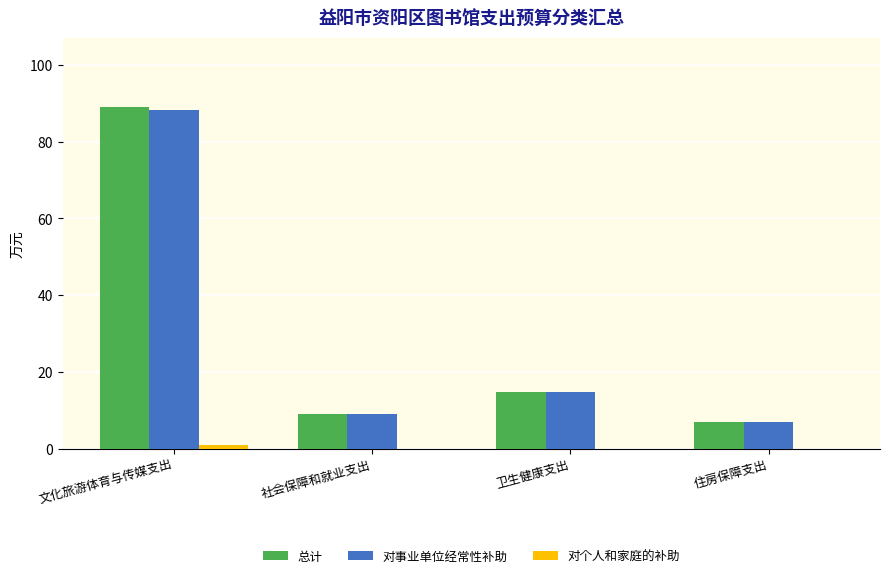

At which label is 总计 closest to 48?

卫生健康支出